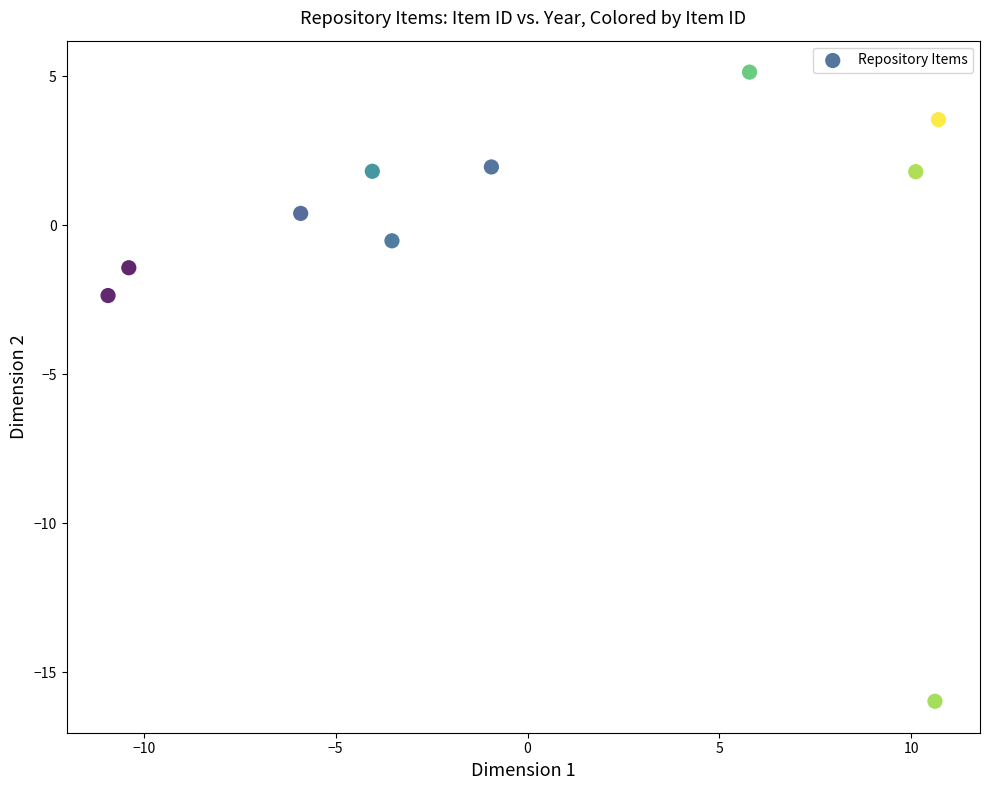

What is the range of Y values (max minus min)?

21.1